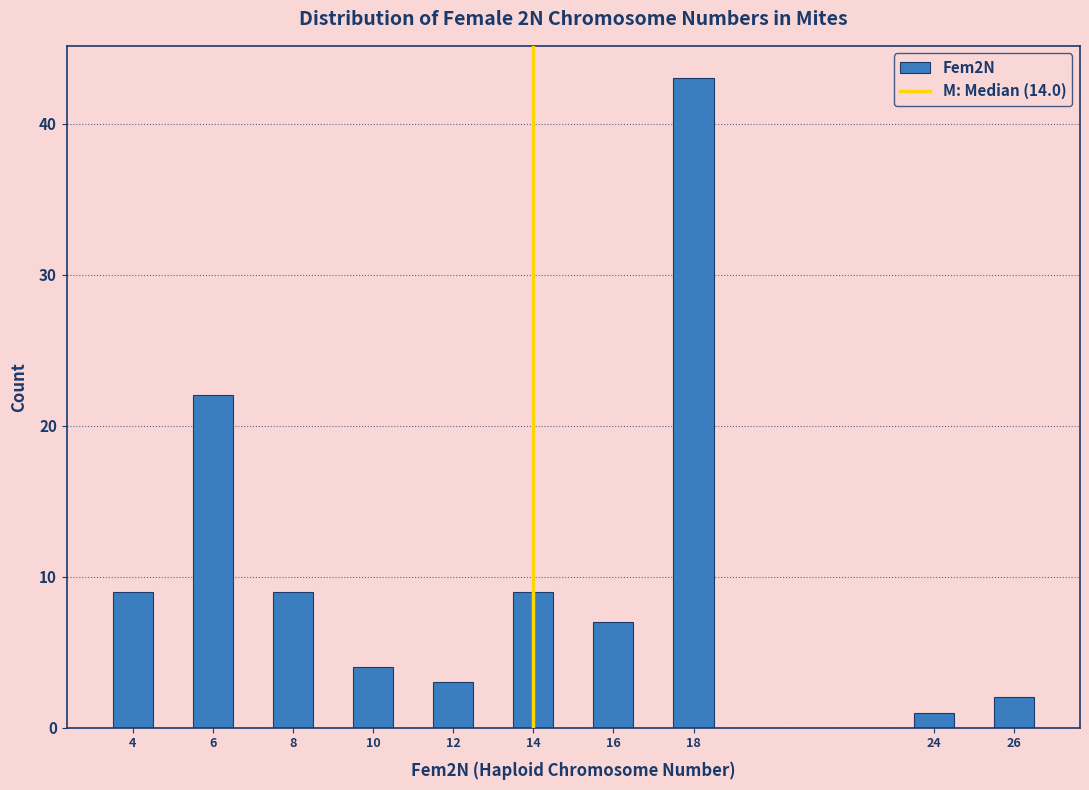

How tall is the bar that spans 13.5 to 14.5 on the x-axis? Neither the bar edges nor the heights are printed on the chart, so give them approximately, as read against the axes.

9